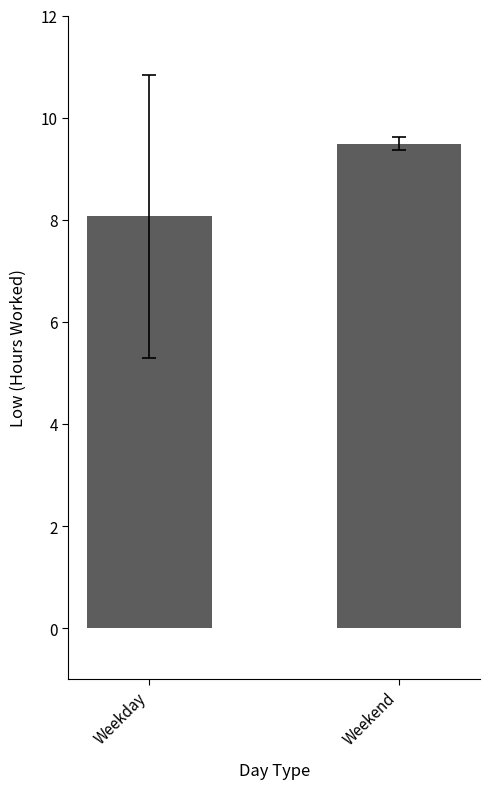

Which has a higher value, Weekday or Weekend?

Weekend